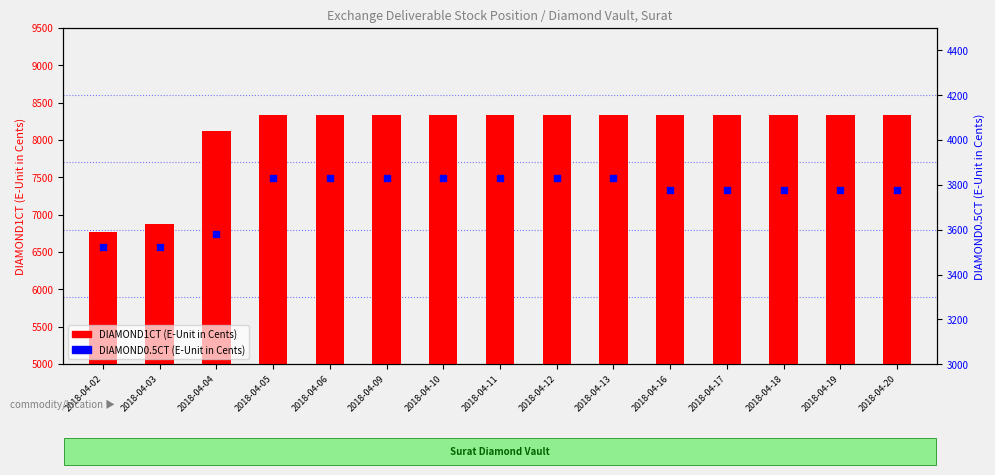

What is the total value across all series at 2018-04-06?

12168